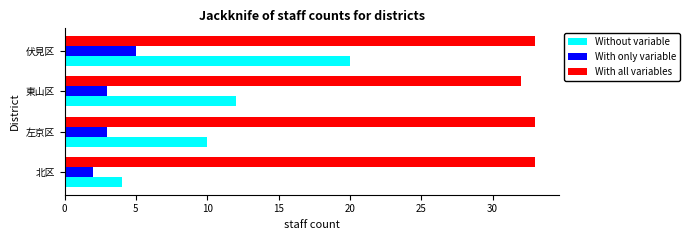

The value of Without variable at 左京区 is 10. True or false?

True